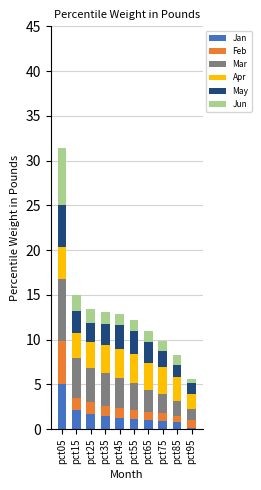

Which category has the highest value in the Jan series?

pct05